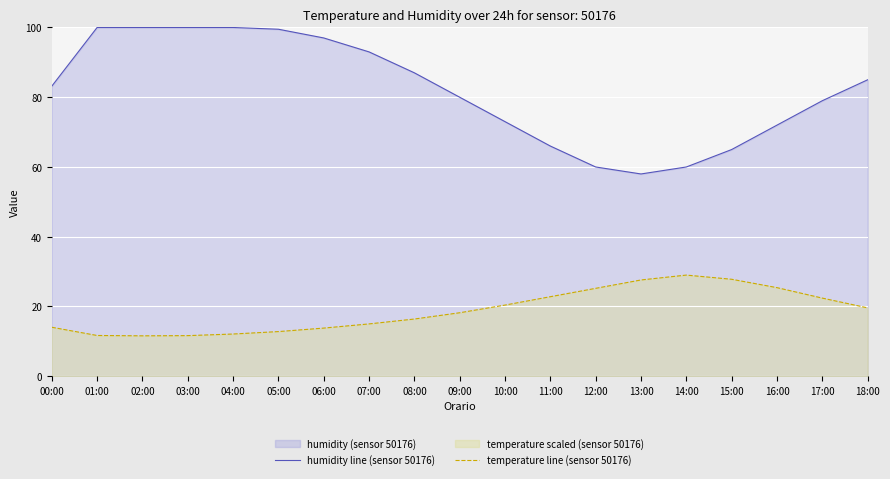

Which has a higher value, 18:00 or 02:00?

02:00